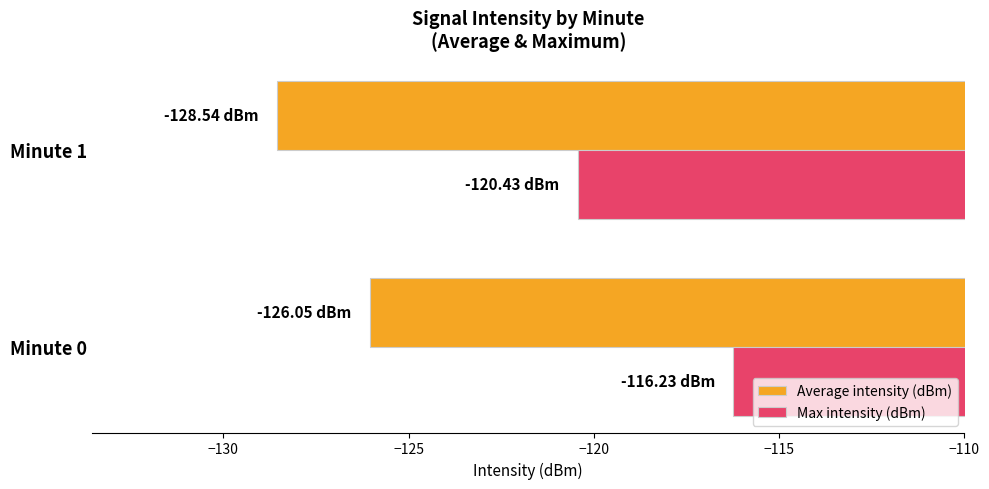

What is the sum of the Max intensity (dBm) values at Minute 0 and Minute 1?

-236.7